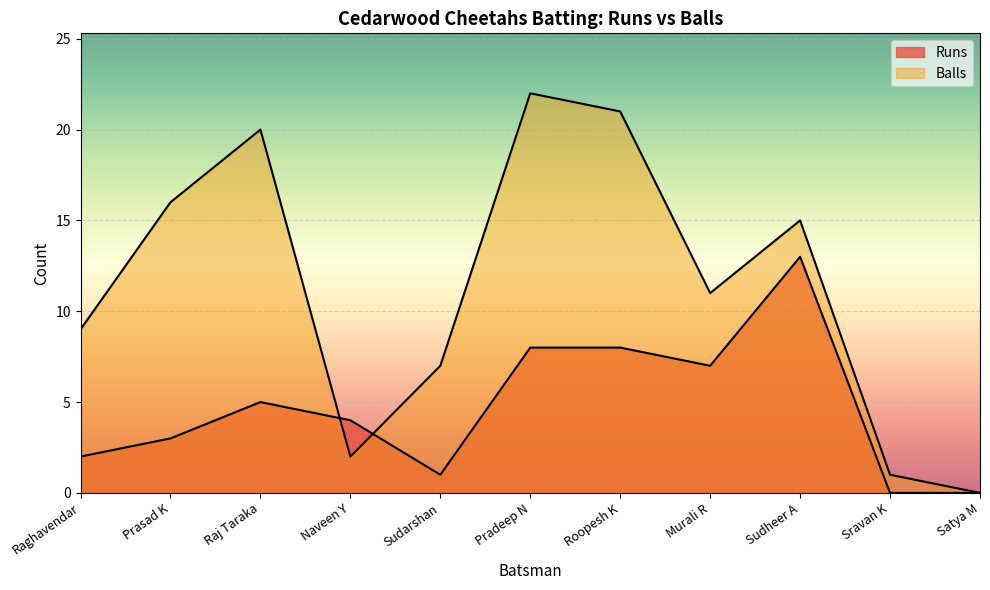

How many times do Runs and Balls cross each other?

2